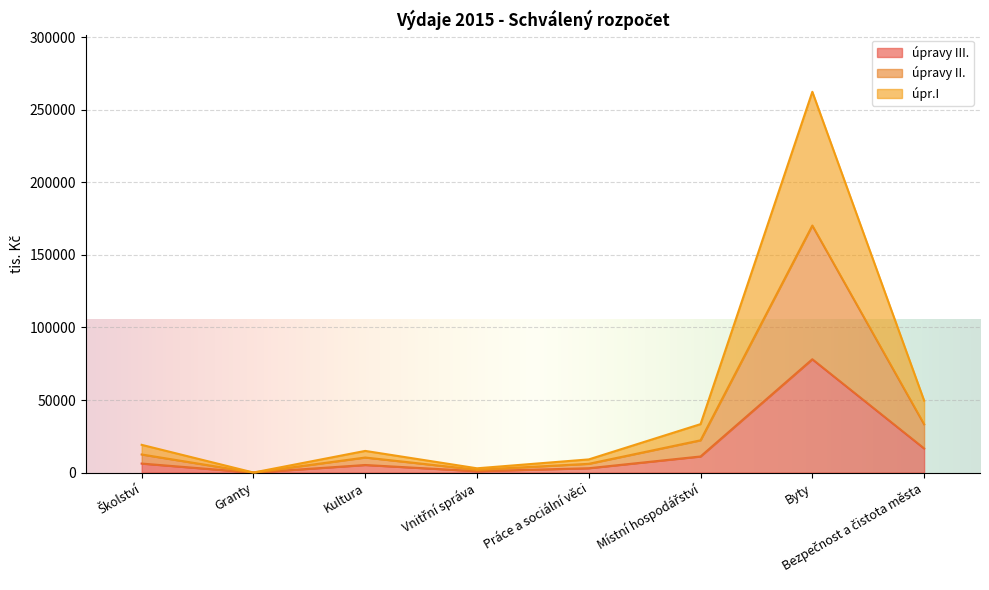

The value of úpravy II. at Práce a sociální věci is 12920. True or false?

False